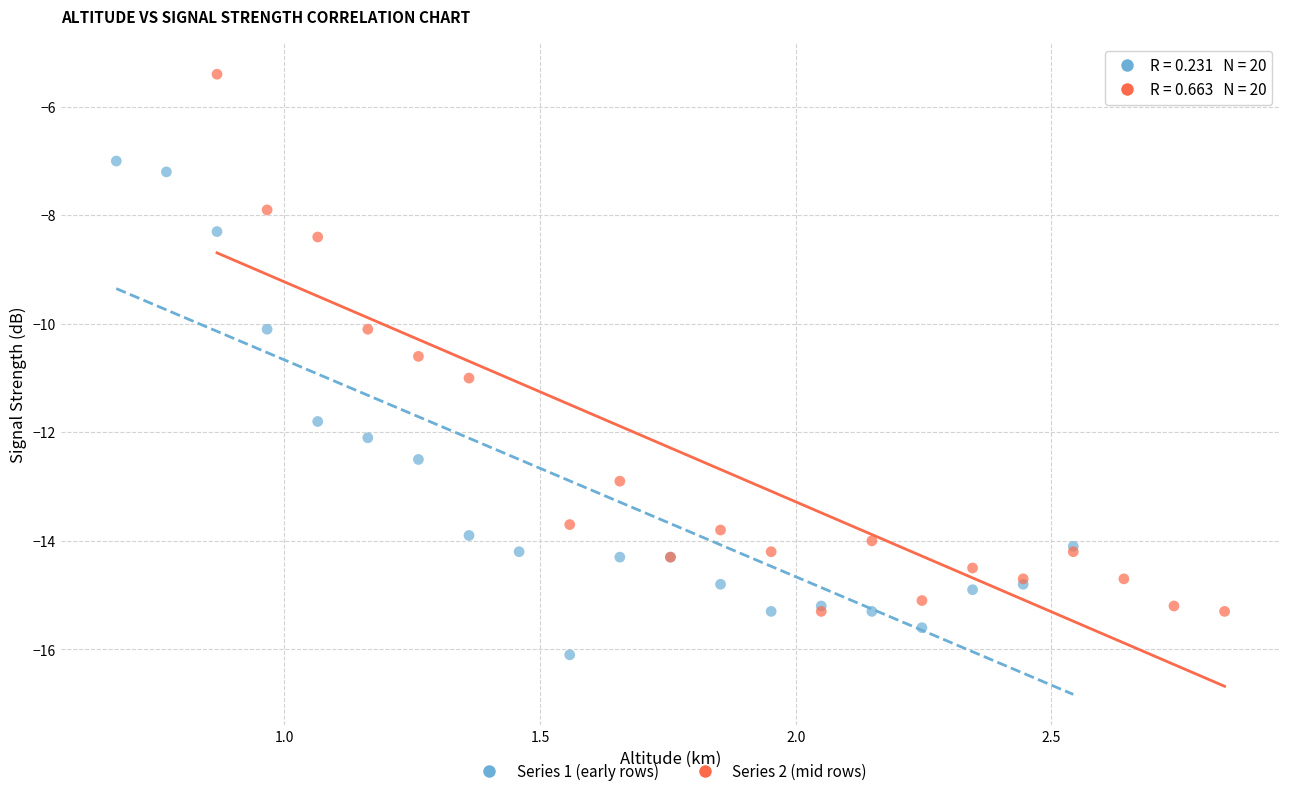

Which series reaches the minimum Y coordinate?

Series 1 (early rows)